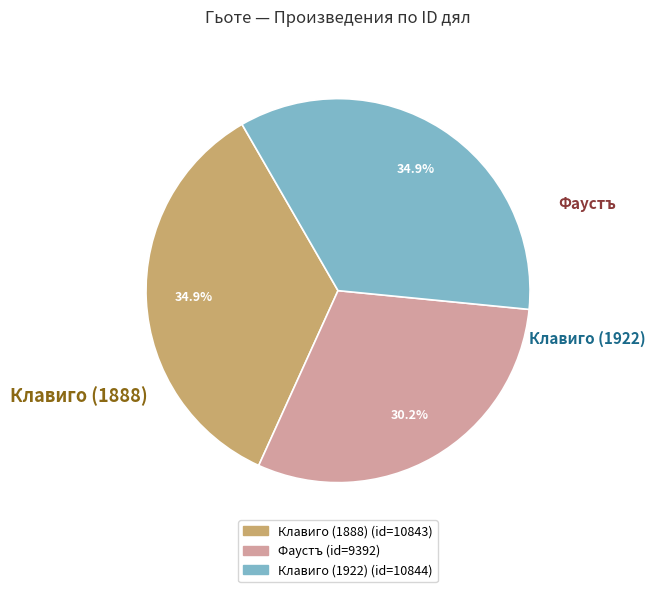

Which category has the smallest portion of the pie?

Фаустъ